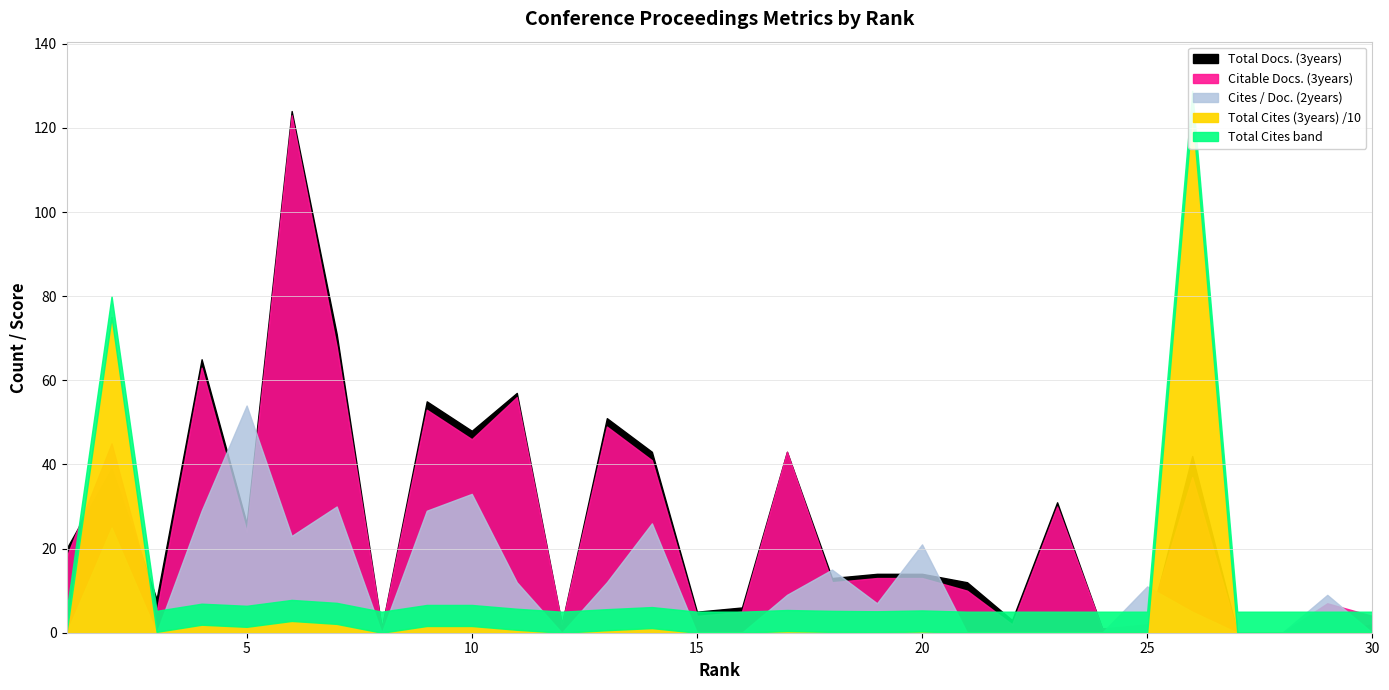

What is the average value of the Total Cites (3years) series?

71